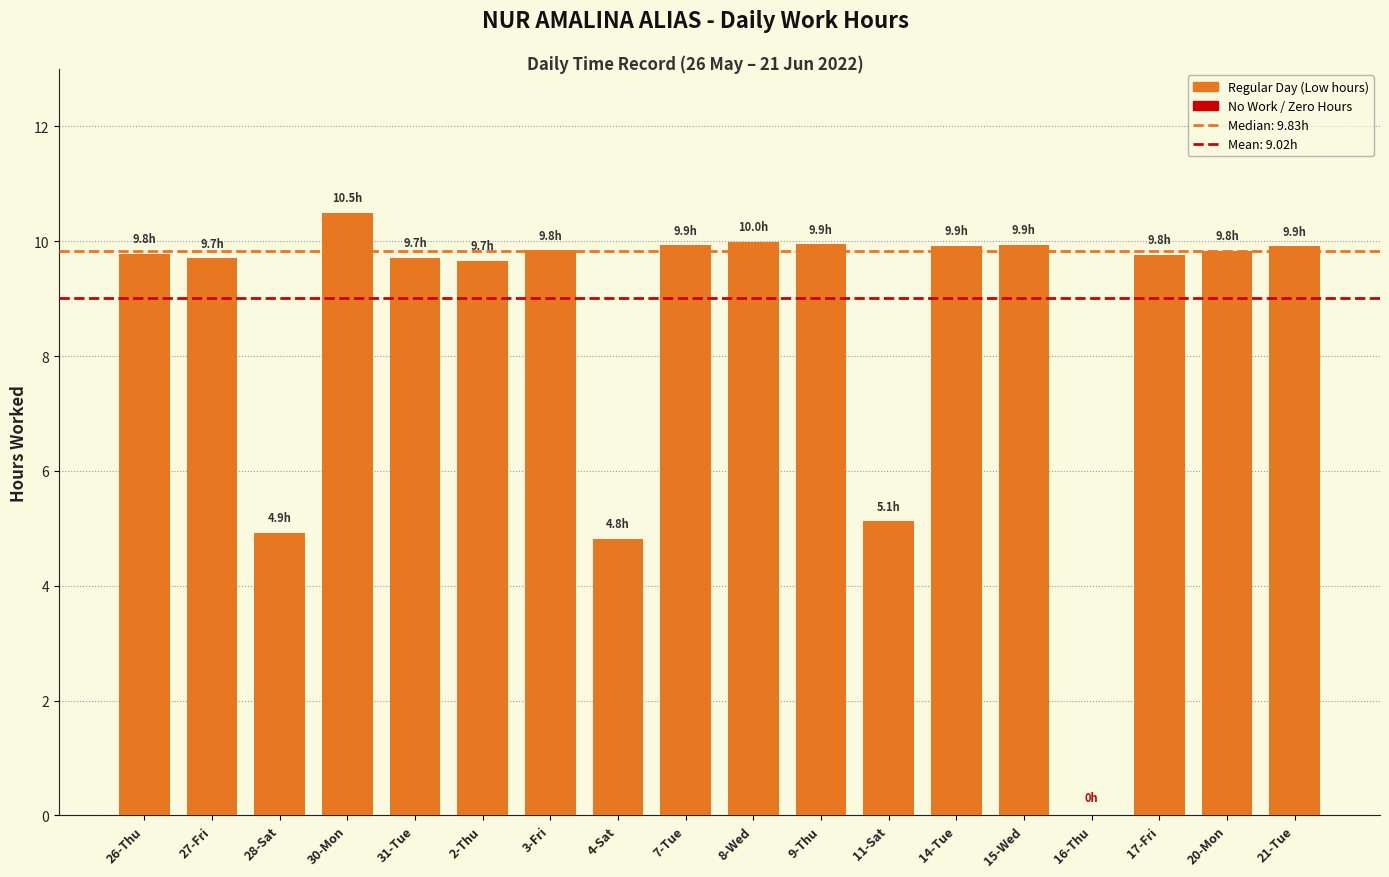

What is the change in value from 11-Sat to 14-Tue?

+4.8